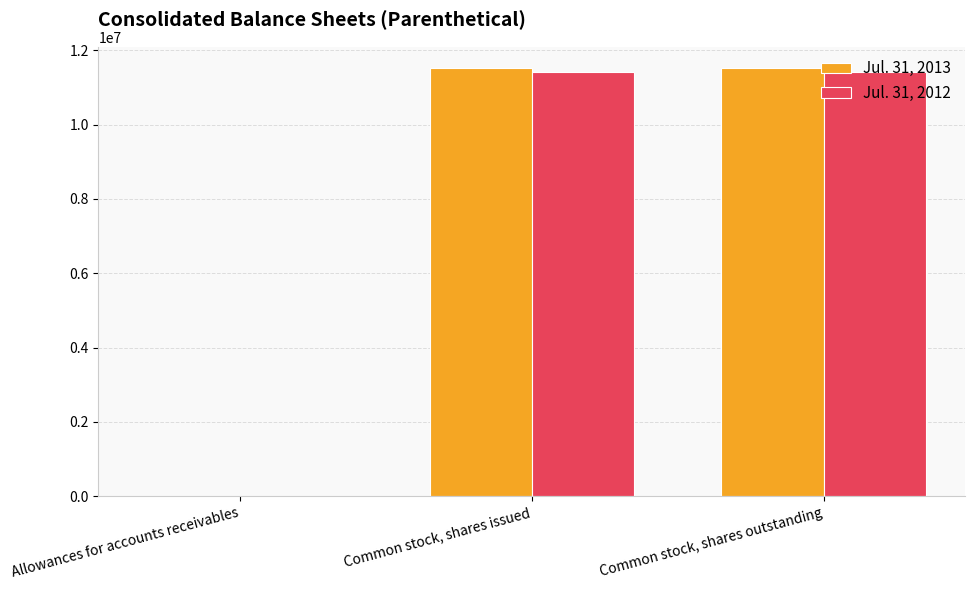

What is the average value of the Jul. 31, 2013 series?

7681622